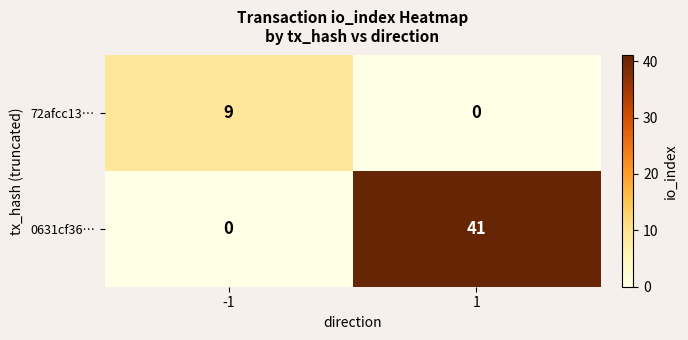

What is the maximum value shown in the chart?

41